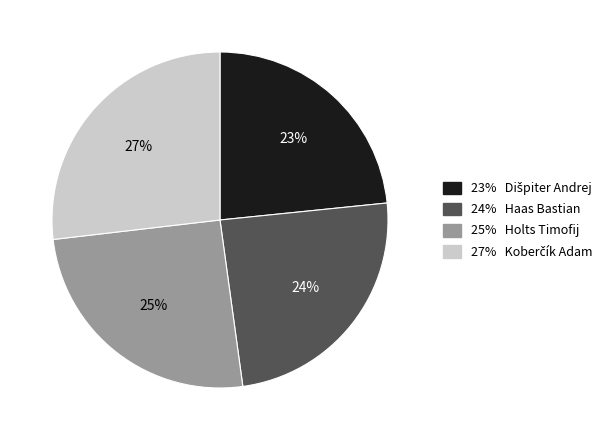

Count the number of slices in the pie.

4